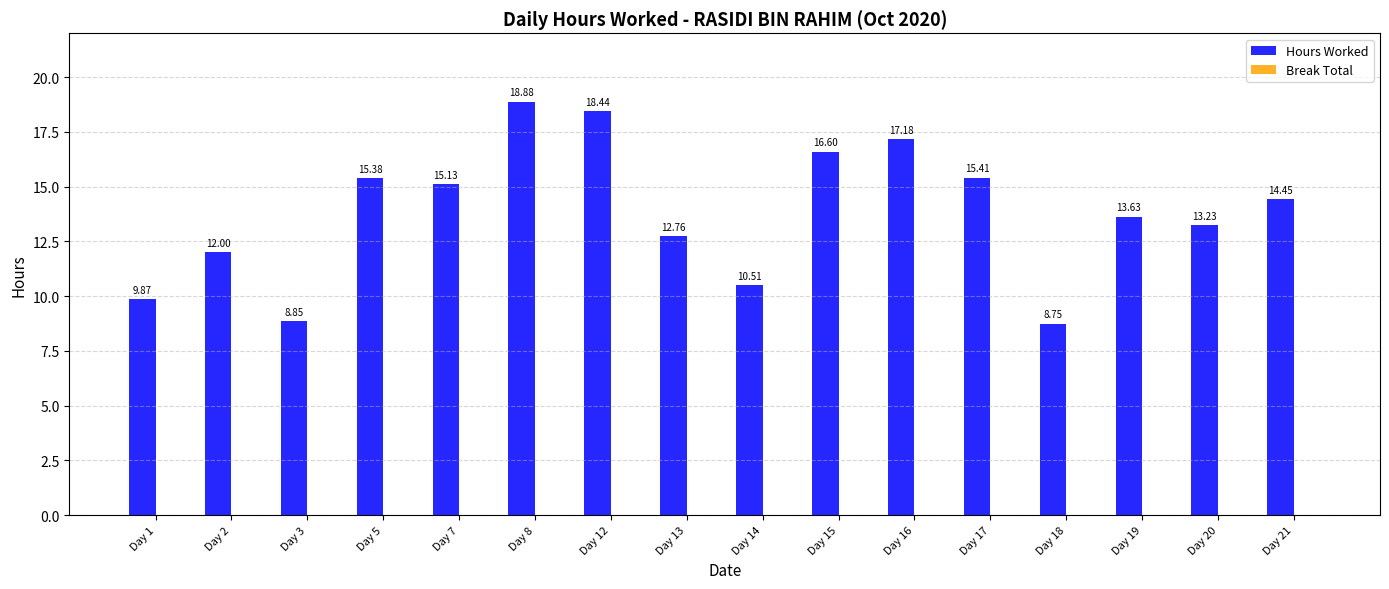

List the labels in order of value, largest first.

Day 8, Day 12, Day 16, Day 15, Day 17, Day 5, Day 7, Day 21, Day 19, Day 20, Day 13, Day 2, Day 14, Day 1, Day 3, Day 18